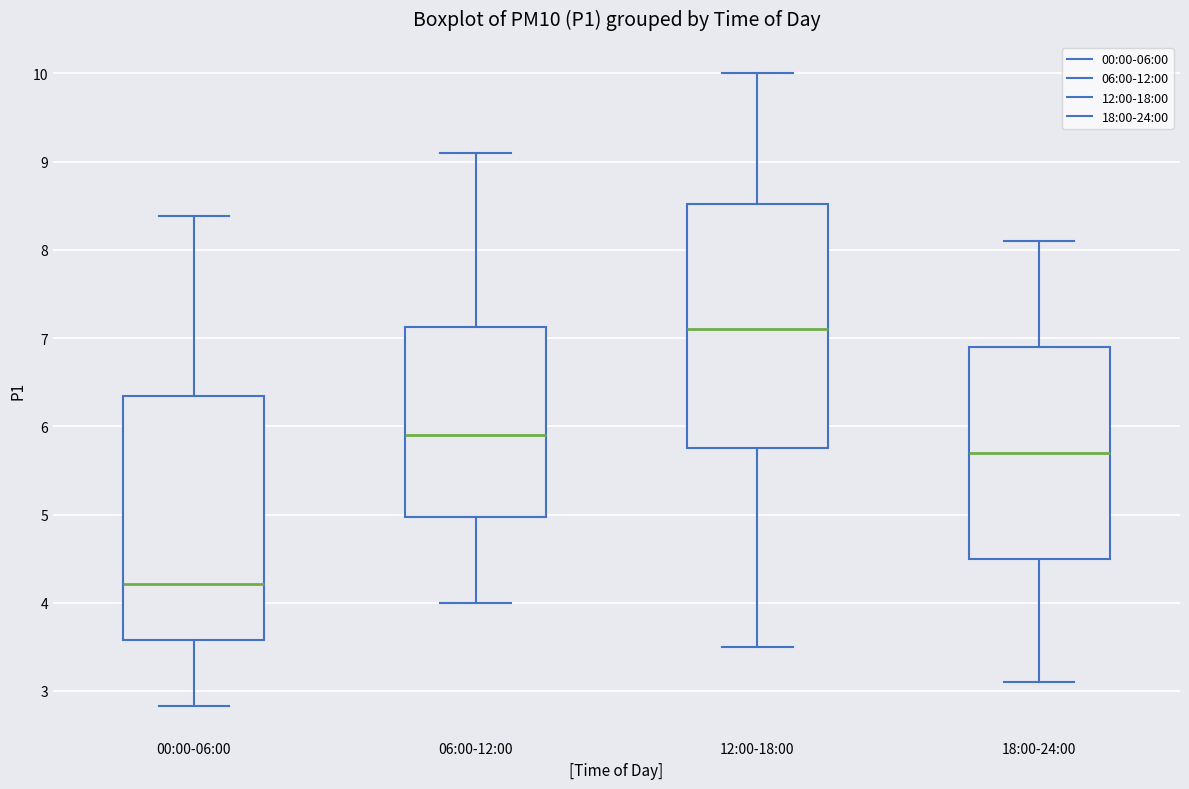

Which box's median line is the highest?

12:00-18:00